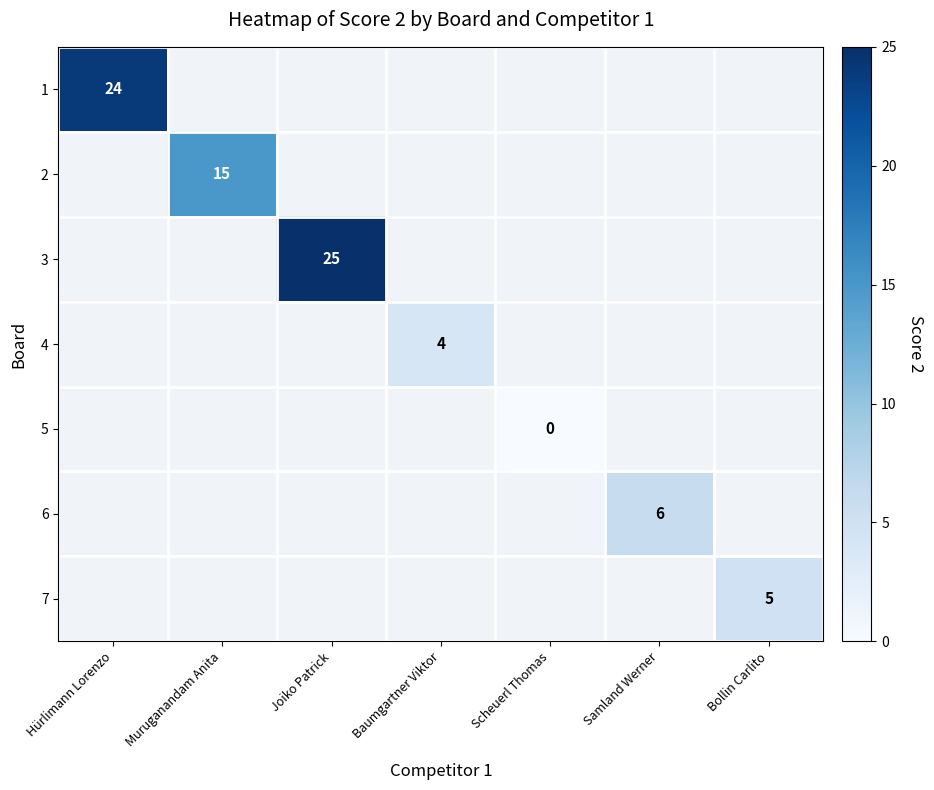

How many positive values does the 1 series have?

1